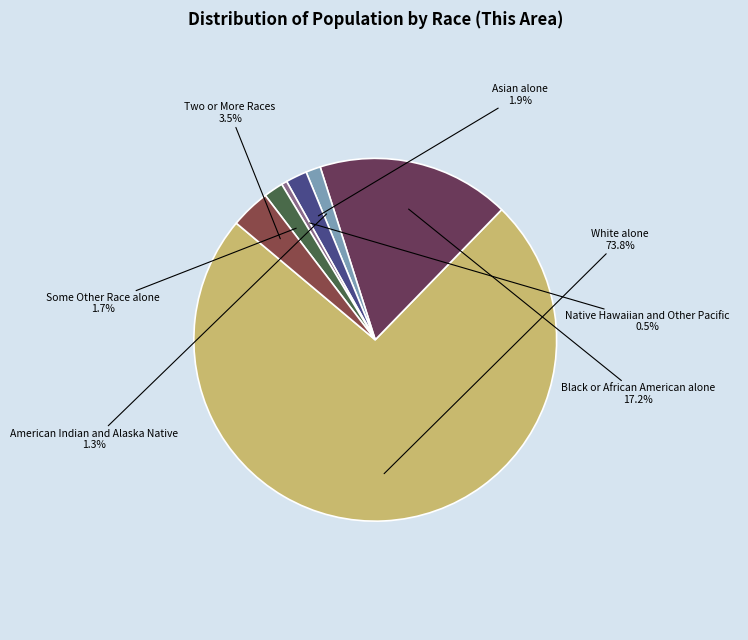

Is there any slice that represents more than half of the pie?

Yes